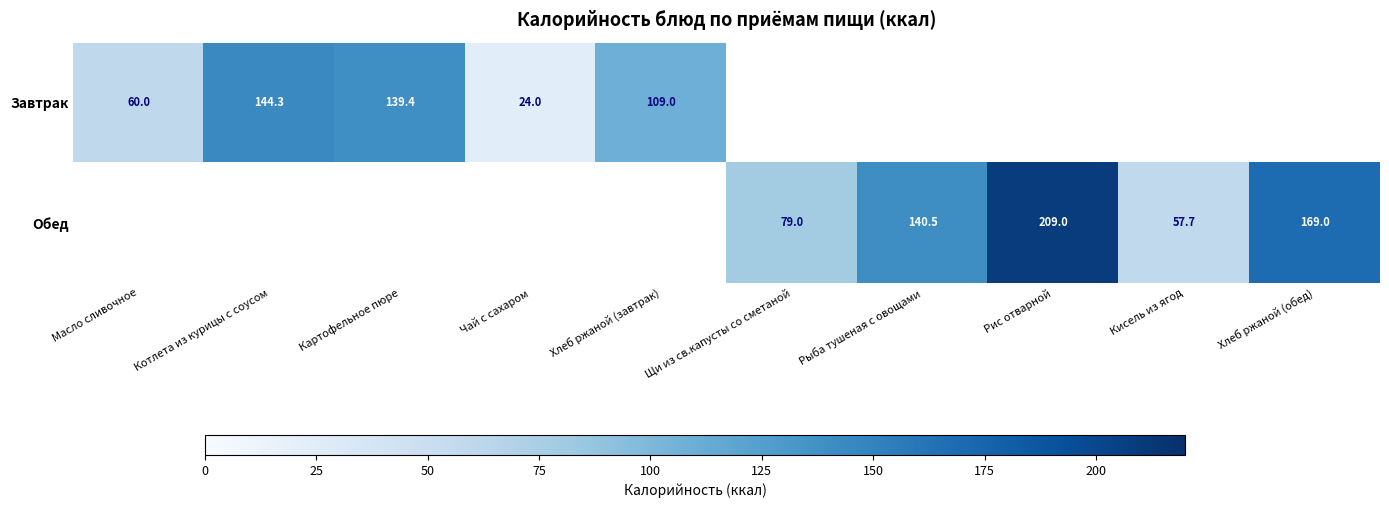

The value of Завтрак at Хлеб ржаной (завтрак) is 109.0. True or false?

True